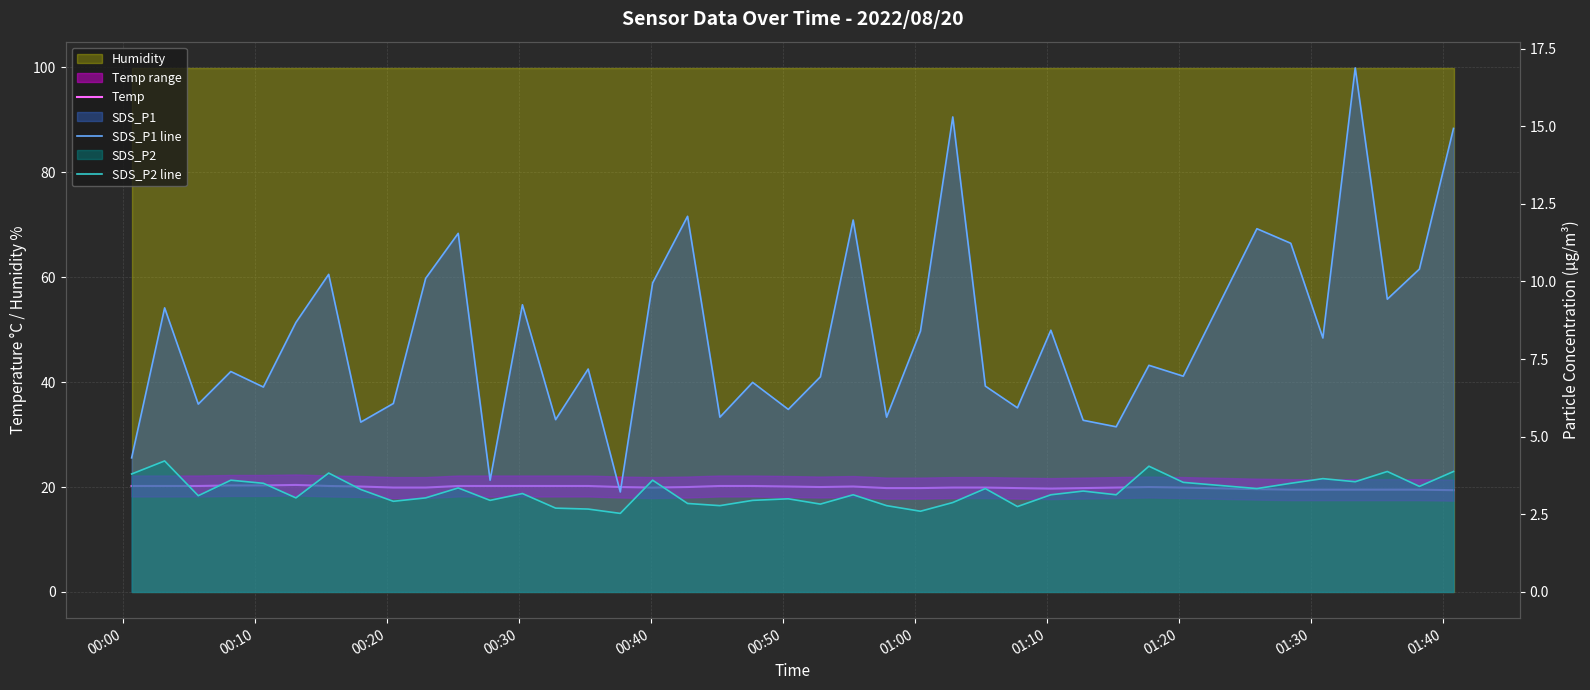

Count the number of categories in the chart.

40